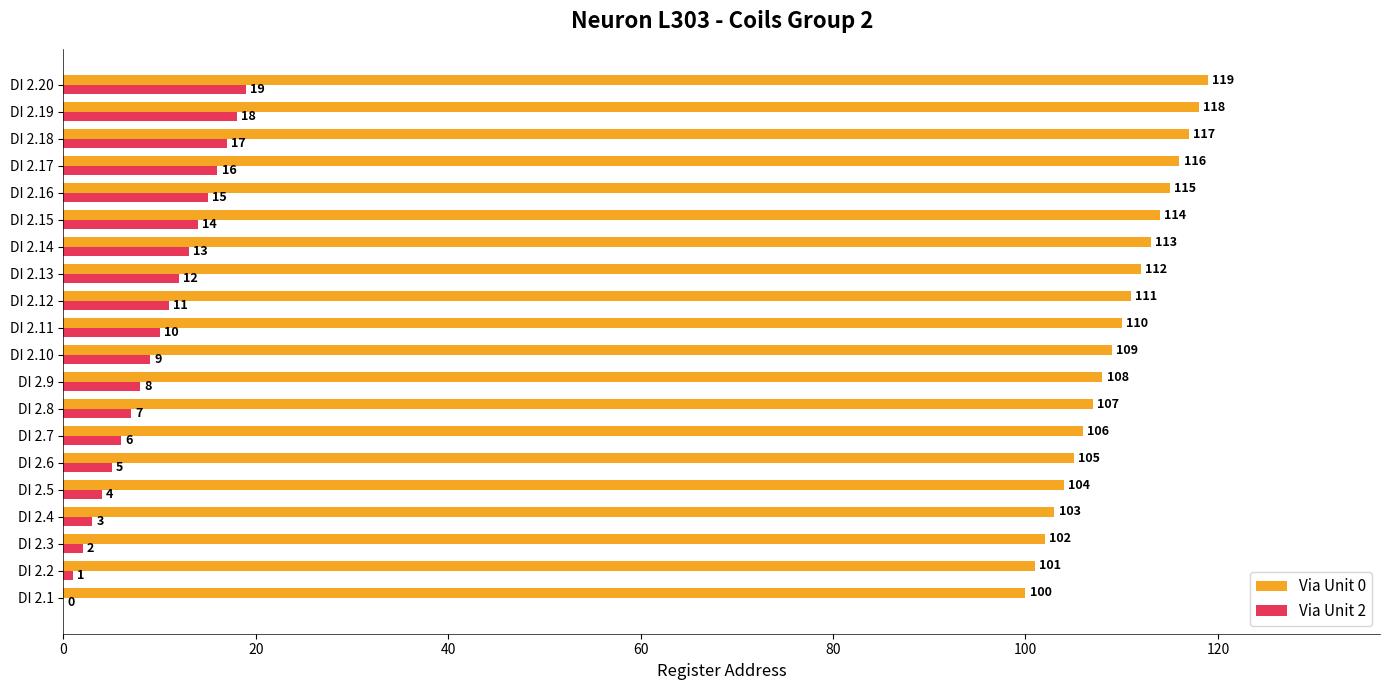

How many values in Via Unit 2 are above zero?

19